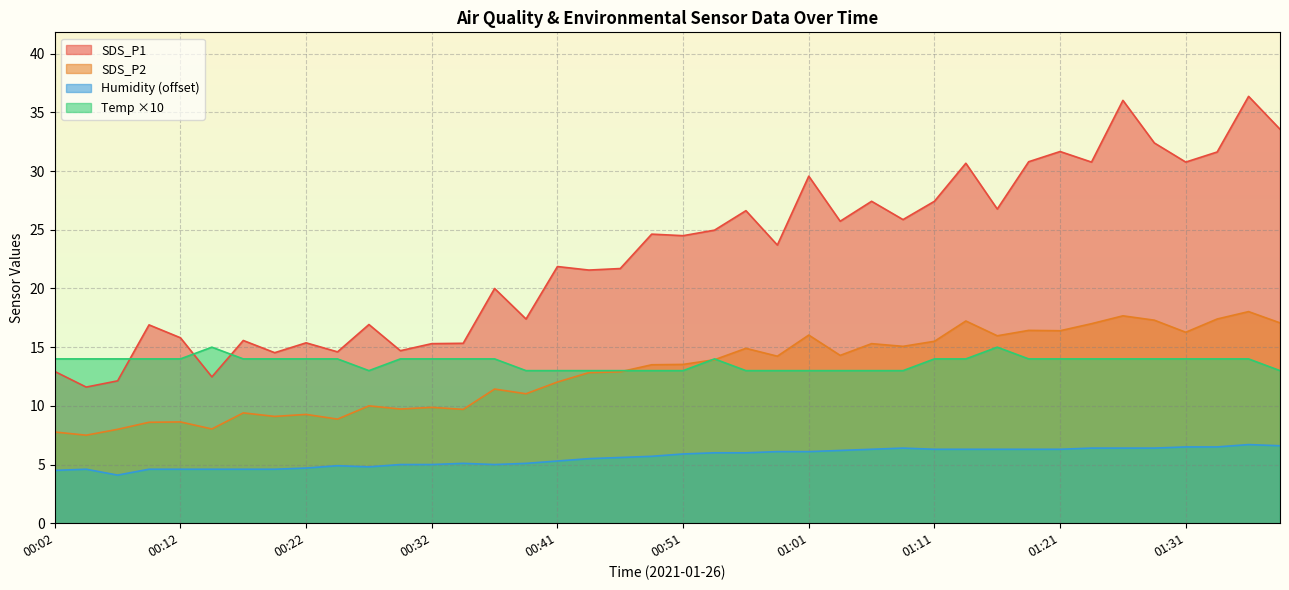

What is the highest value of the Temp series?

15.0